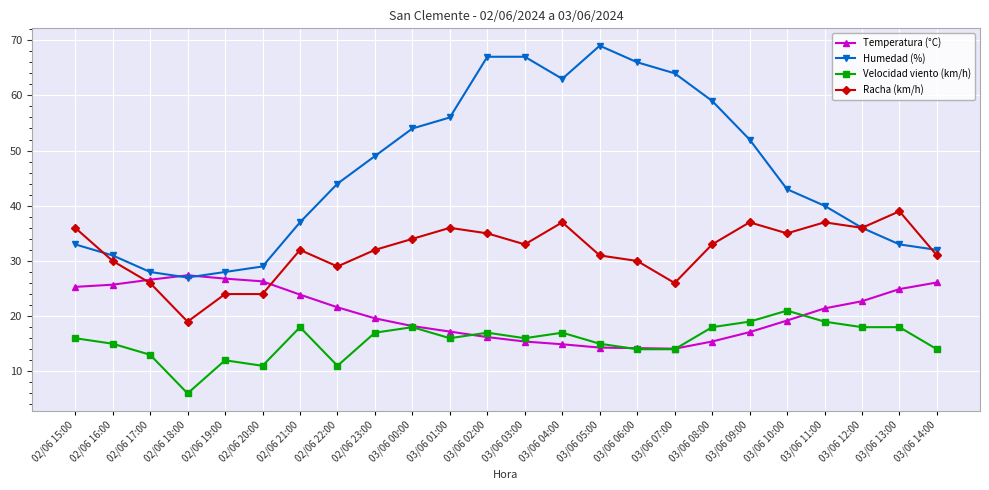

List the series in order of their peak value, highest first.

Humedad (%), Racha (km/h), Temperatura (°C), Velocidad viento (km/h)